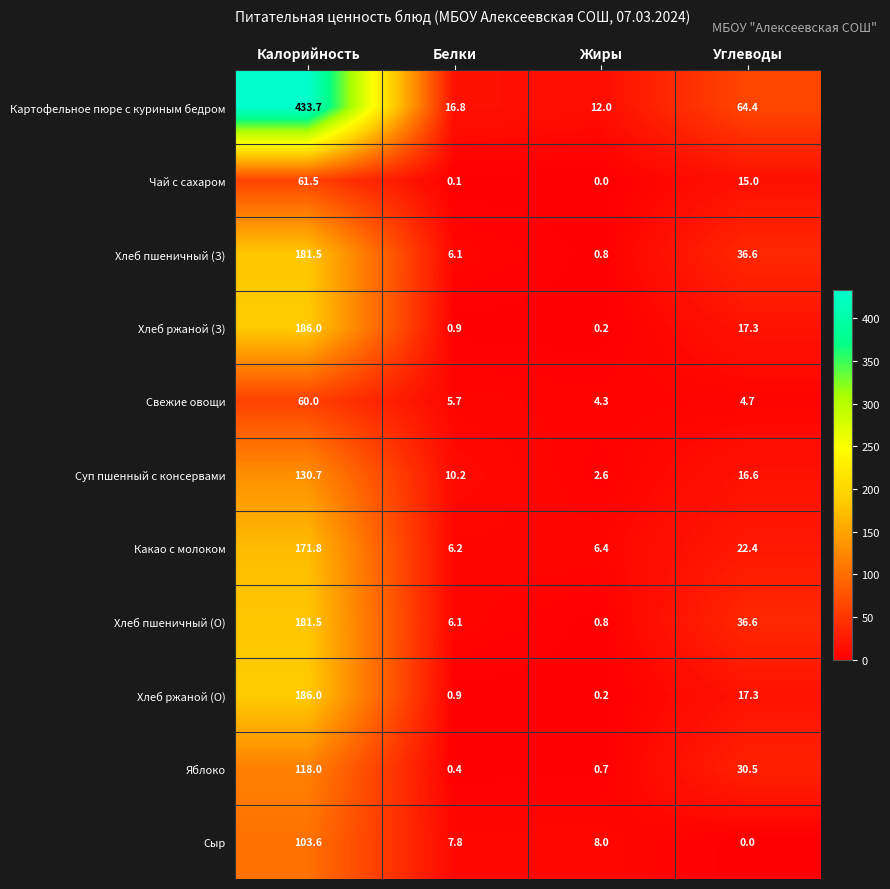

What is the difference between the maximum and minimum values in the Хлеб пшеничный (О) series?

180.7